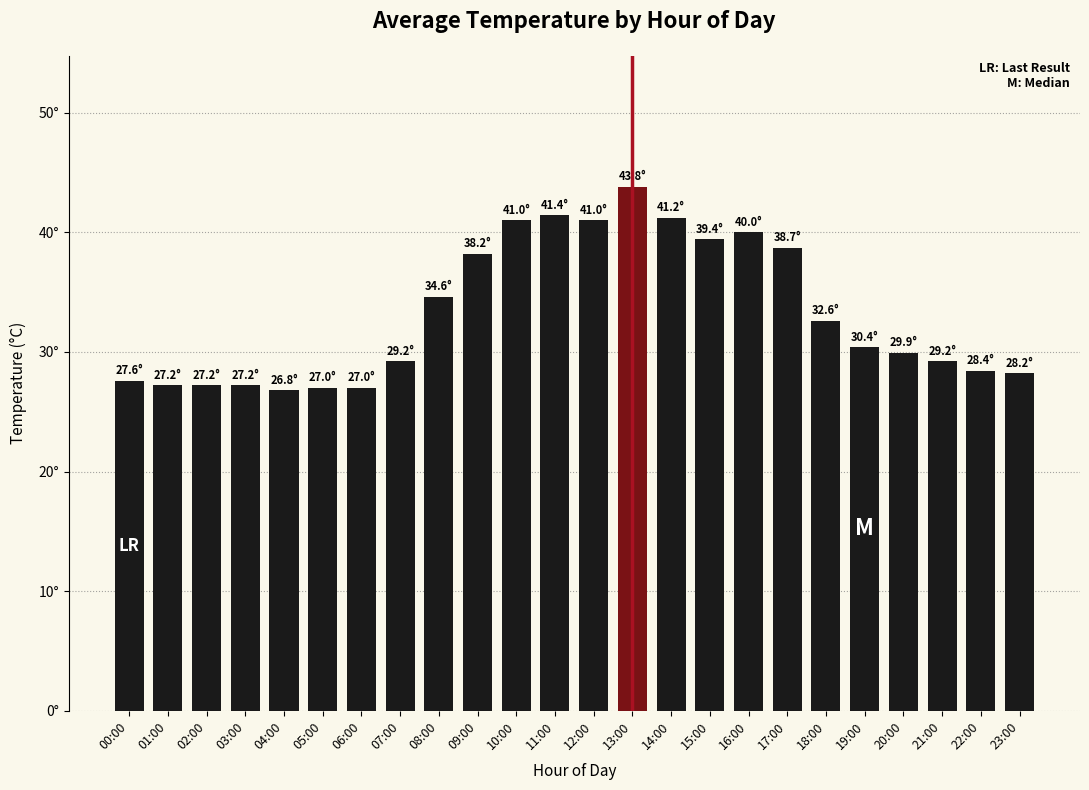

What is the smallest value displayed?

26.8